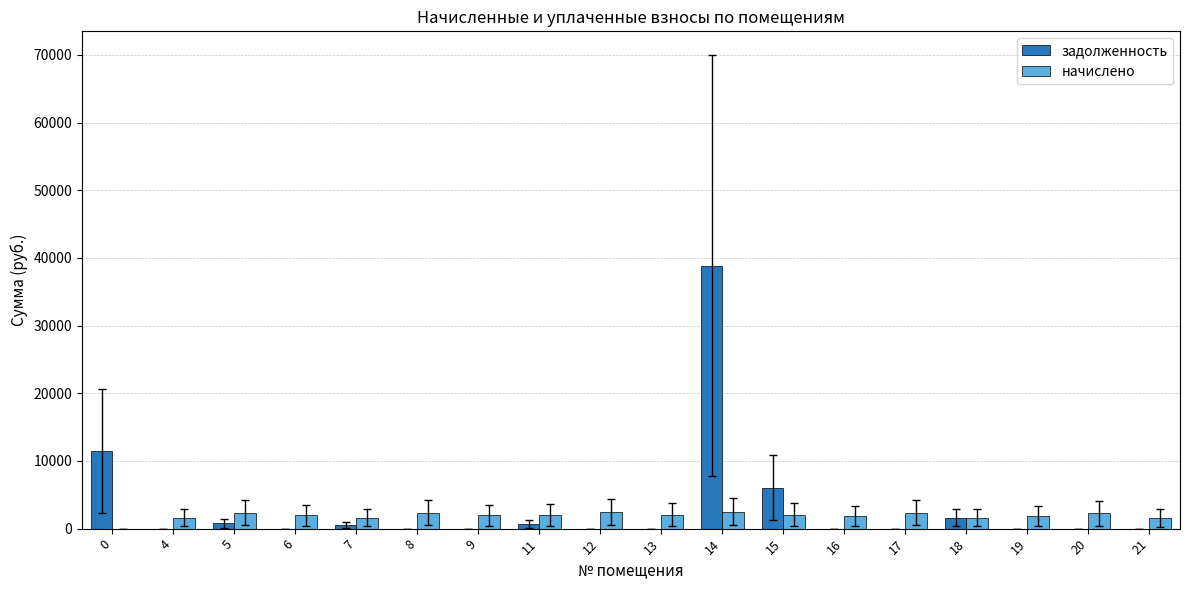

What is the maximum value shown in the chart?

38876.2